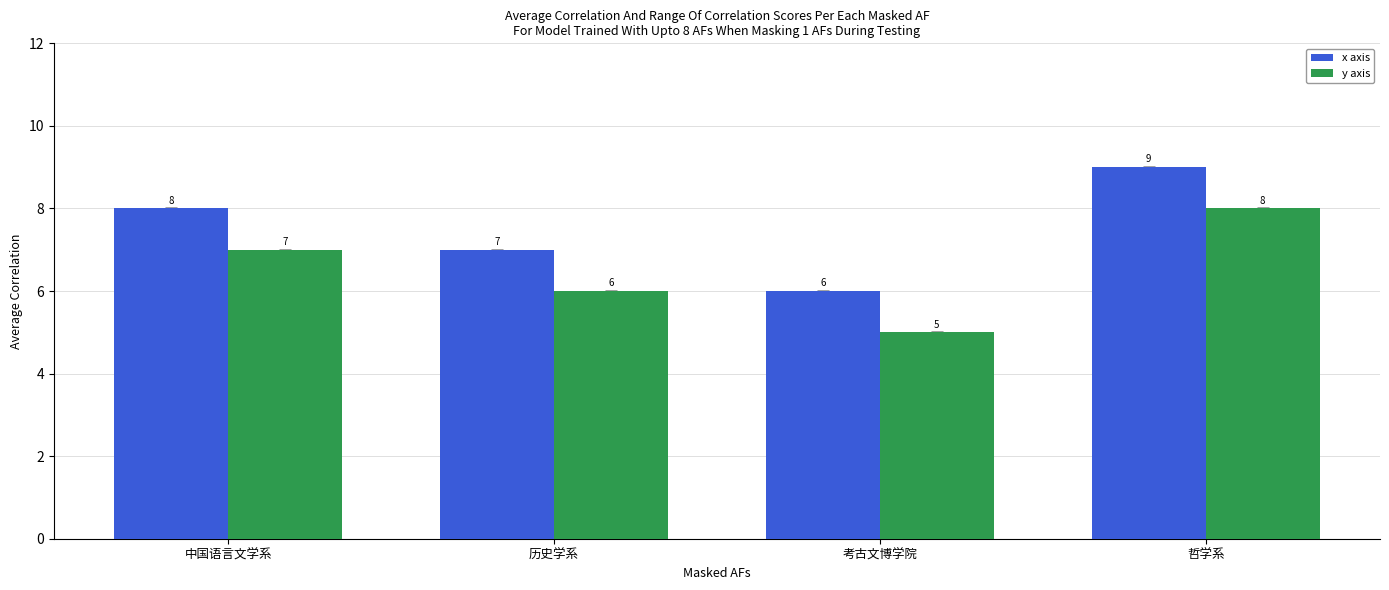

Where is y axis nearest to the value 6?

历史学系